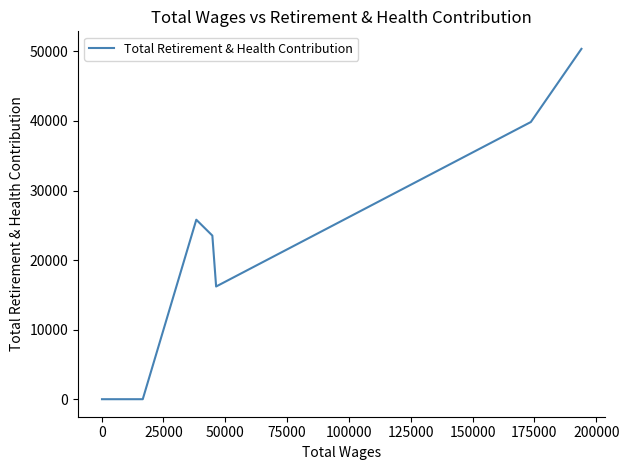

Is it true that the value at 100000 is 33840?

False